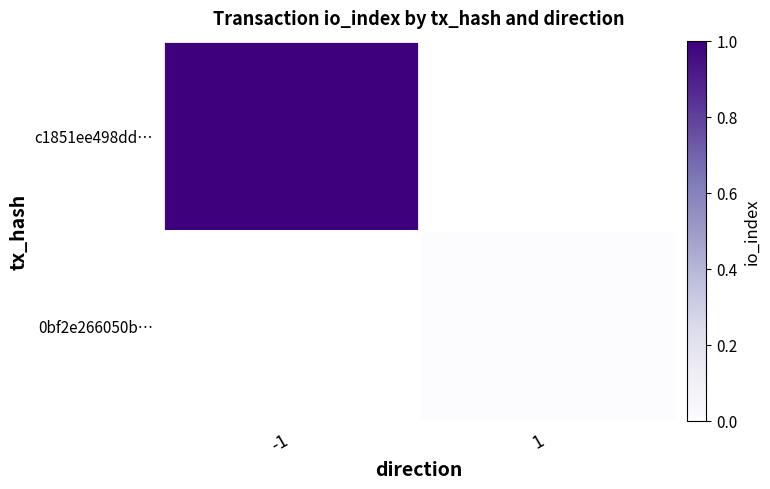

At which label is c1851ee498dd… closest to 1?

-1